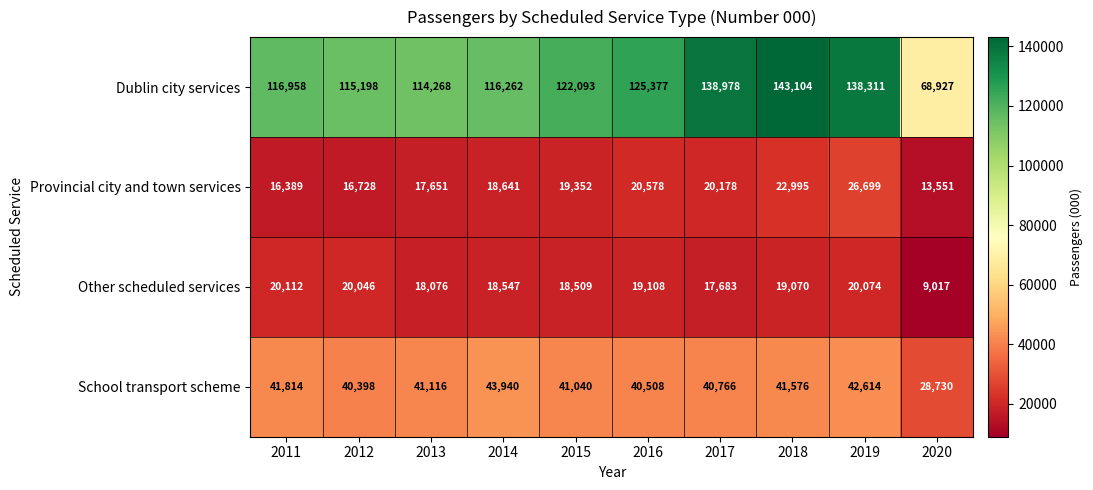

What is the maximum value for Dublin city services?

143104